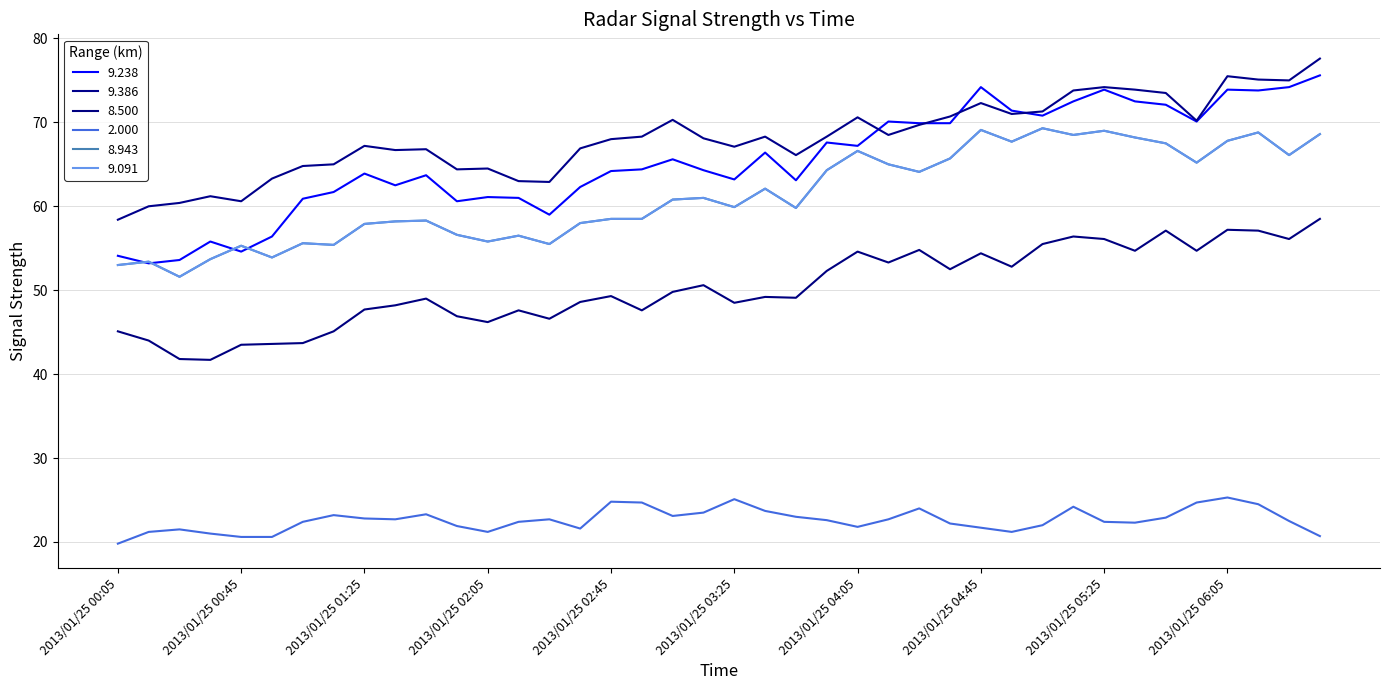

Reading left to right, extract all data points from this chart.

9.238: 54.1	53.2	53.6	55.8	54.6	56.4	60.9	61.7	63.9	62.5	63.7	60.6	61.1	61.0	59.0	62.3	64.2	64.4	65.6	64.3	63.2	66.4	63.1	67.6	67.2	70.1	69.9	69.9	74.2	71.4	70.8	72.5	73.9	72.5	72.1	70.1	73.9	73.8	74.2	75.6
9.386: 58.4	60.0	60.4	61.2	60.6	63.3	64.8	65.0	67.2	66.7	66.8	64.4	64.5	63.0	62.9	66.9	68.0	68.3	70.3	68.1	67.1	68.3	66.1	68.3	70.6	68.5	69.7	70.7	72.3	71.0	71.3	73.8	74.2	73.9	73.5	70.2	75.5	75.1	75.0	77.6
8.500: 45.1	44.0	41.8	41.7	43.5	43.6	43.7	45.1	47.7	48.2	49.0	46.9	46.2	47.6	46.6	48.6	49.3	47.6	49.8	50.6	48.5	49.2	49.1	52.3	54.6	53.3	54.8	52.5	54.4	52.8	55.5	56.4	56.1	54.7	57.1	54.7	57.2	57.1	56.1	58.5
2.000: 19.8	21.2	21.5	21.0	20.6	20.6	22.4	23.2	22.8	22.7	23.3	21.9	21.2	22.4	22.7	21.6	24.8	24.7	23.1	23.5	25.1	23.7	23.0	22.6	21.8	22.7	24.0	22.2	21.7	21.2	22.0	24.2	22.4	22.3	22.9	24.7	25.3	24.5	22.5	20.7
8.943: 53.0	53.4	51.6	53.7	55.3	53.9	55.6	55.4	57.9	58.2	58.3	56.6	55.8	56.5	55.5	58.0	58.5	58.5	60.8	61.0	59.9	62.1	59.8	64.3	66.6	65.0	64.1	65.7	69.1	67.7	69.3	68.5	69.0	68.2	67.5	65.2	67.8	68.8	66.1	68.6
9.091: 53.0	53.4	51.6	53.7	55.3	53.9	55.6	55.4	57.9	58.2	58.3	56.6	55.8	56.5	55.5	58.0	58.5	58.5	60.8	61.0	59.9	62.1	59.8	64.3	66.6	65.0	64.1	65.7	69.1	67.7	69.3	68.5	69.0	68.2	67.5	65.2	67.8	68.8	66.1	68.6